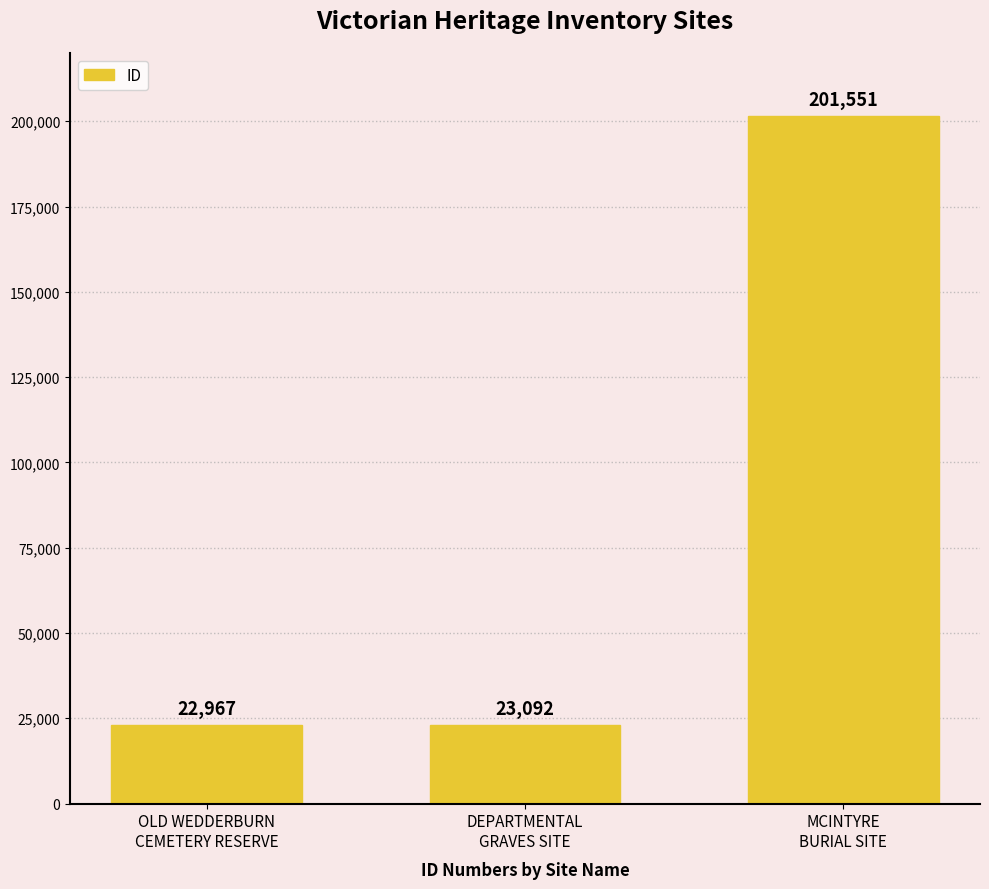

The chart shows a value of 8127 at DEPARTMENTAL
GRAVES SITE. True or false?

False